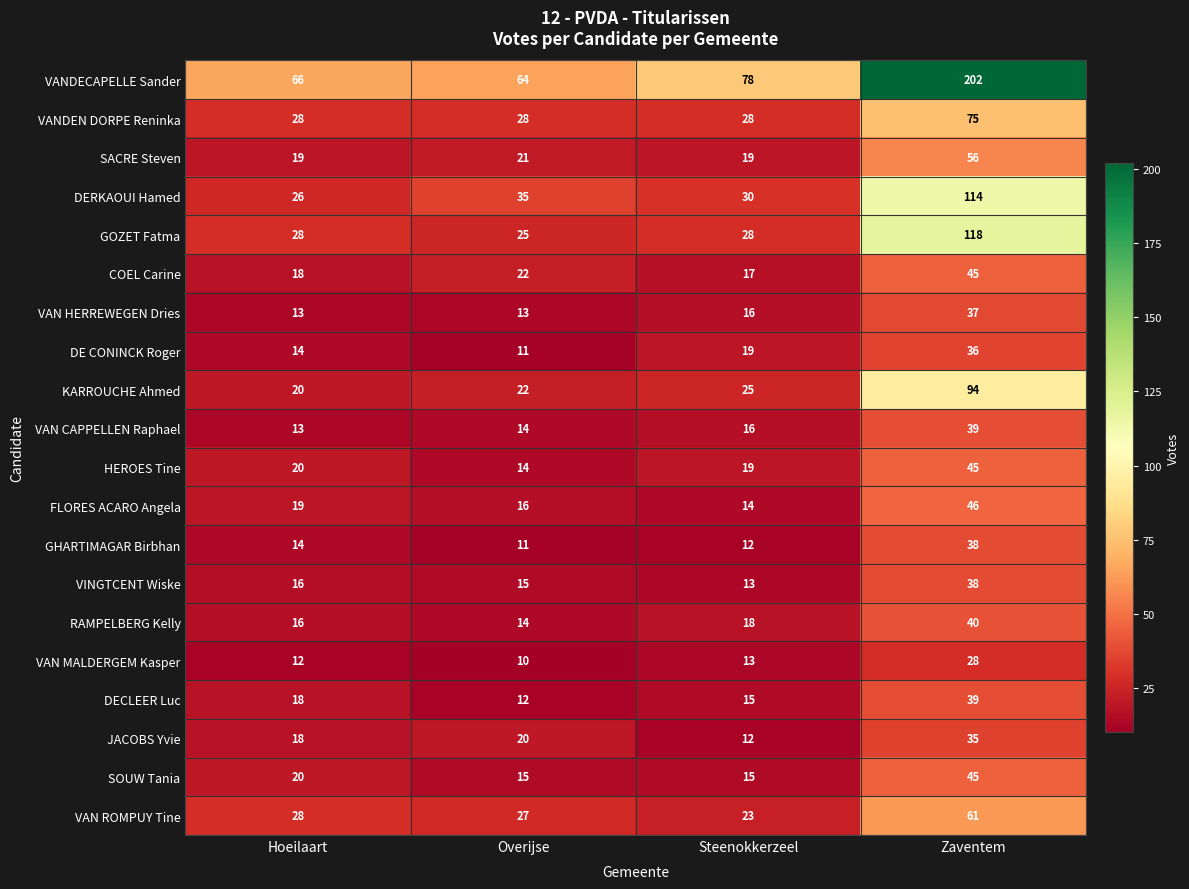

Rank the categories by RAMPELBERG Kelly value from lowest to highest.

Overijse, Hoeilaart, Steenokkerzeel, Zaventem